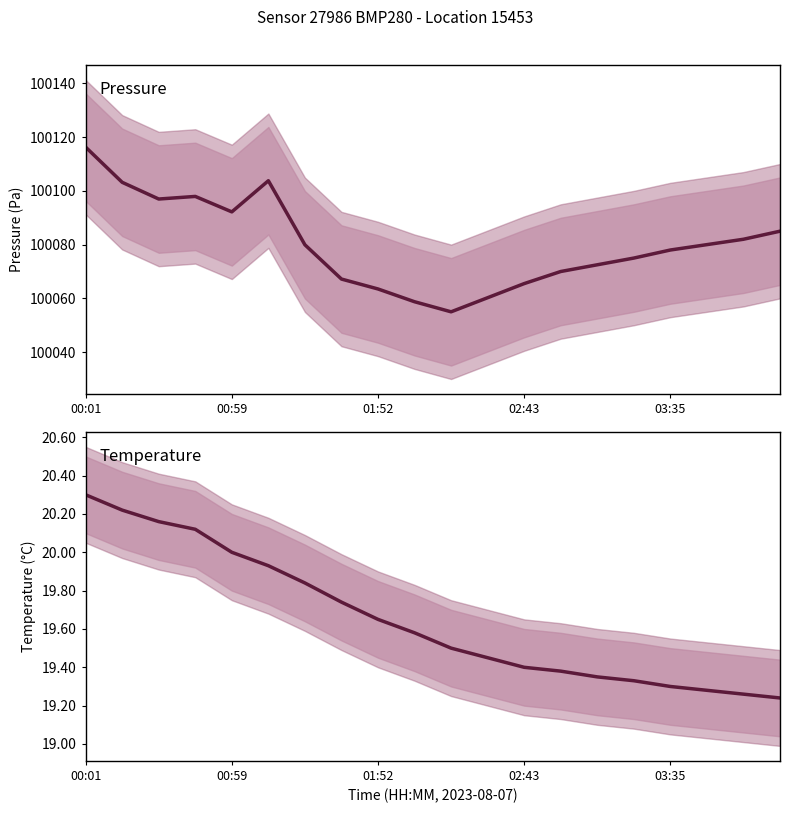

The value of temperature at 9 is 19.6. True or false?

True